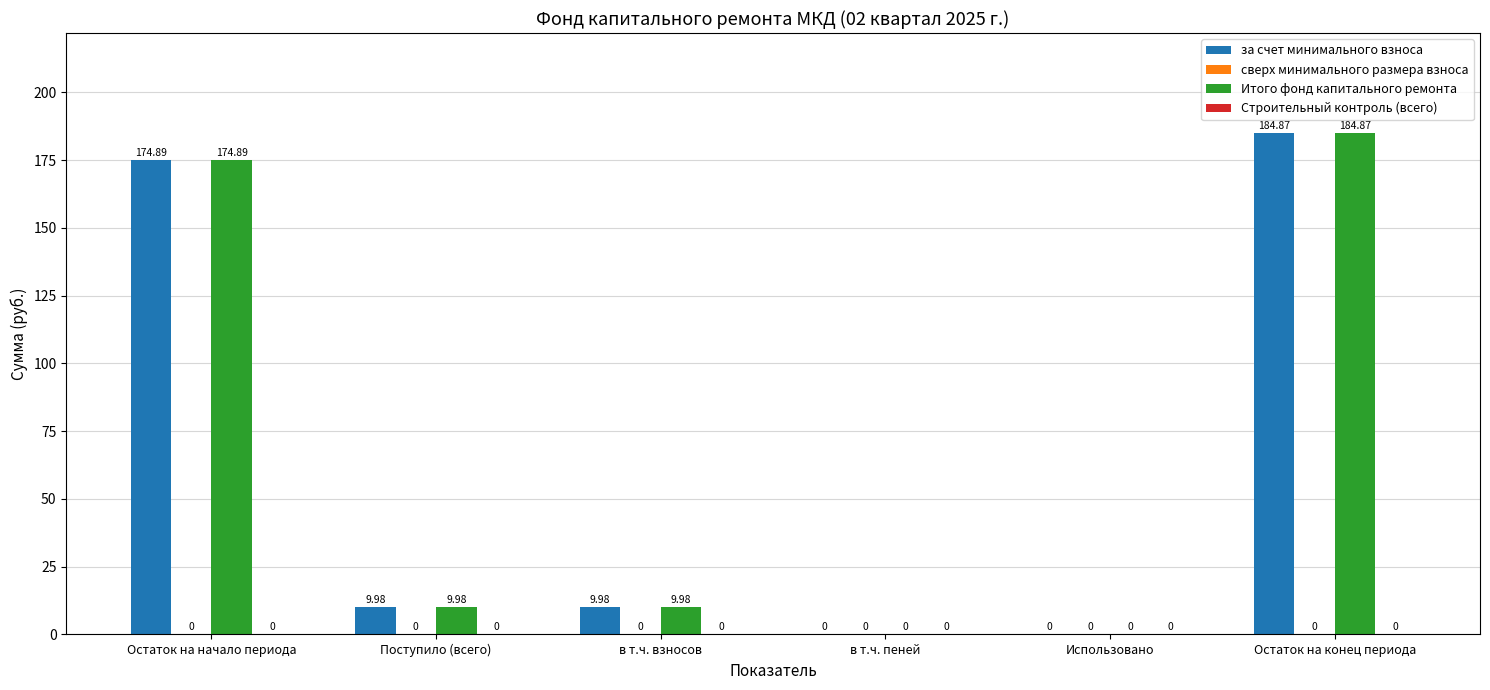

Which label corresponds to the largest value in the chart?

Остаток на конец периода